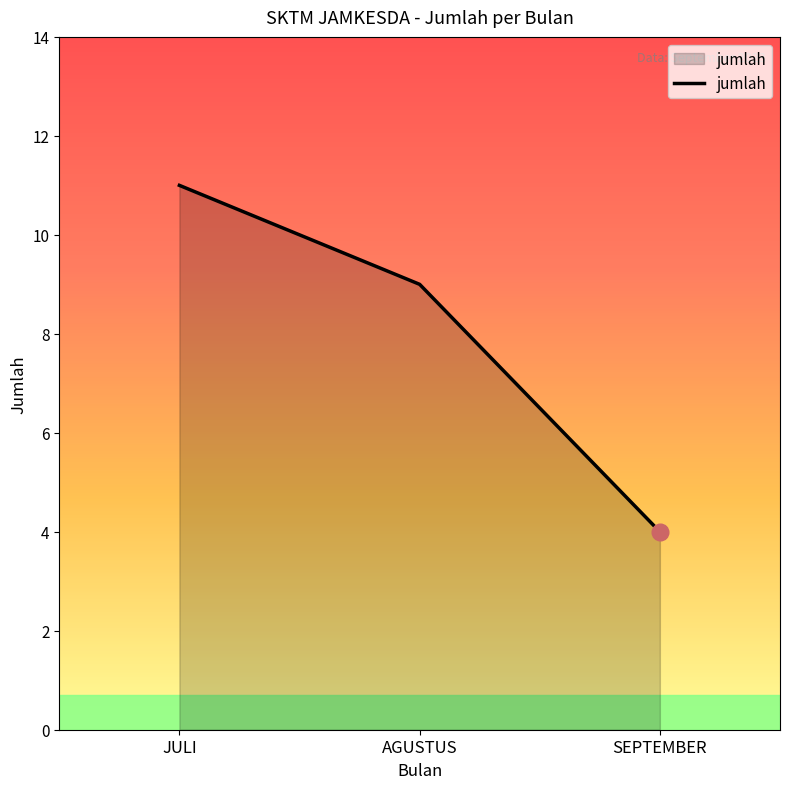

Is it true that the value at AGUSTUS is 9?

True